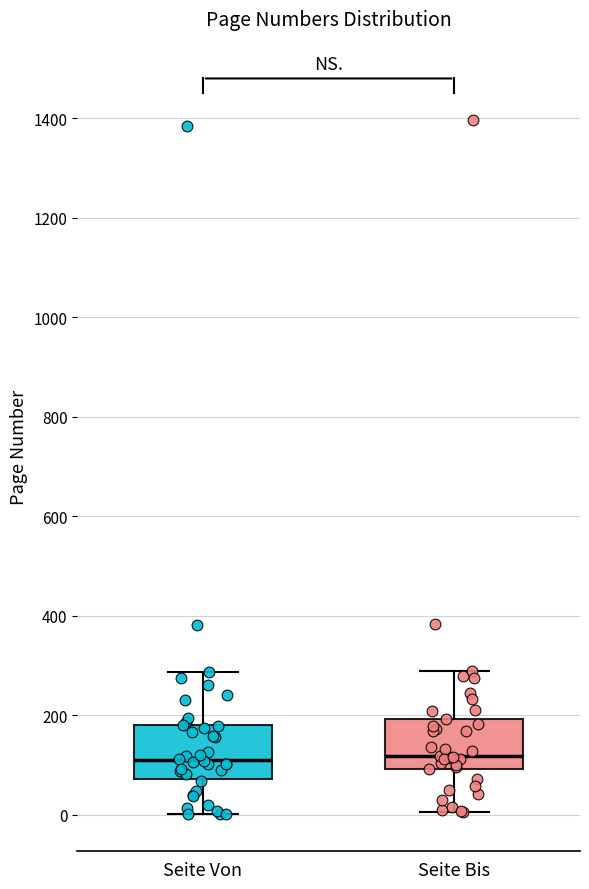

Reading left to right, read every box against the y-axis: the position of its median line, the range the box covers, and the ends of its whiskers. The values are not printed on the chart, so give them approximately, as read against the axis.

Seite Von: median 120, box 80 to 180, whiskers 0 to 280
Seite Bis: median 120, box 100 to 200, whiskers 0 to 300